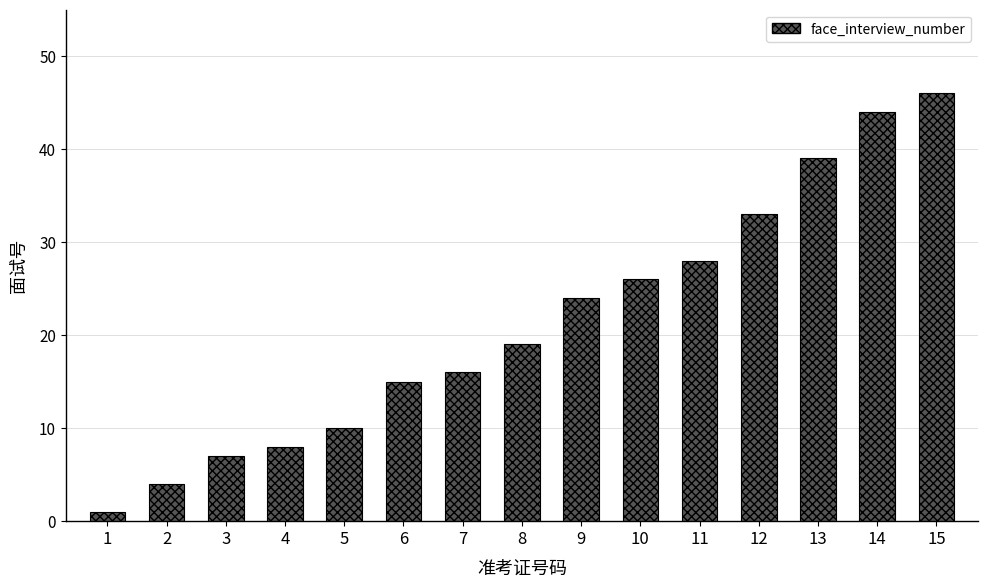

At which category does the chart reach its minimum across all series?

1